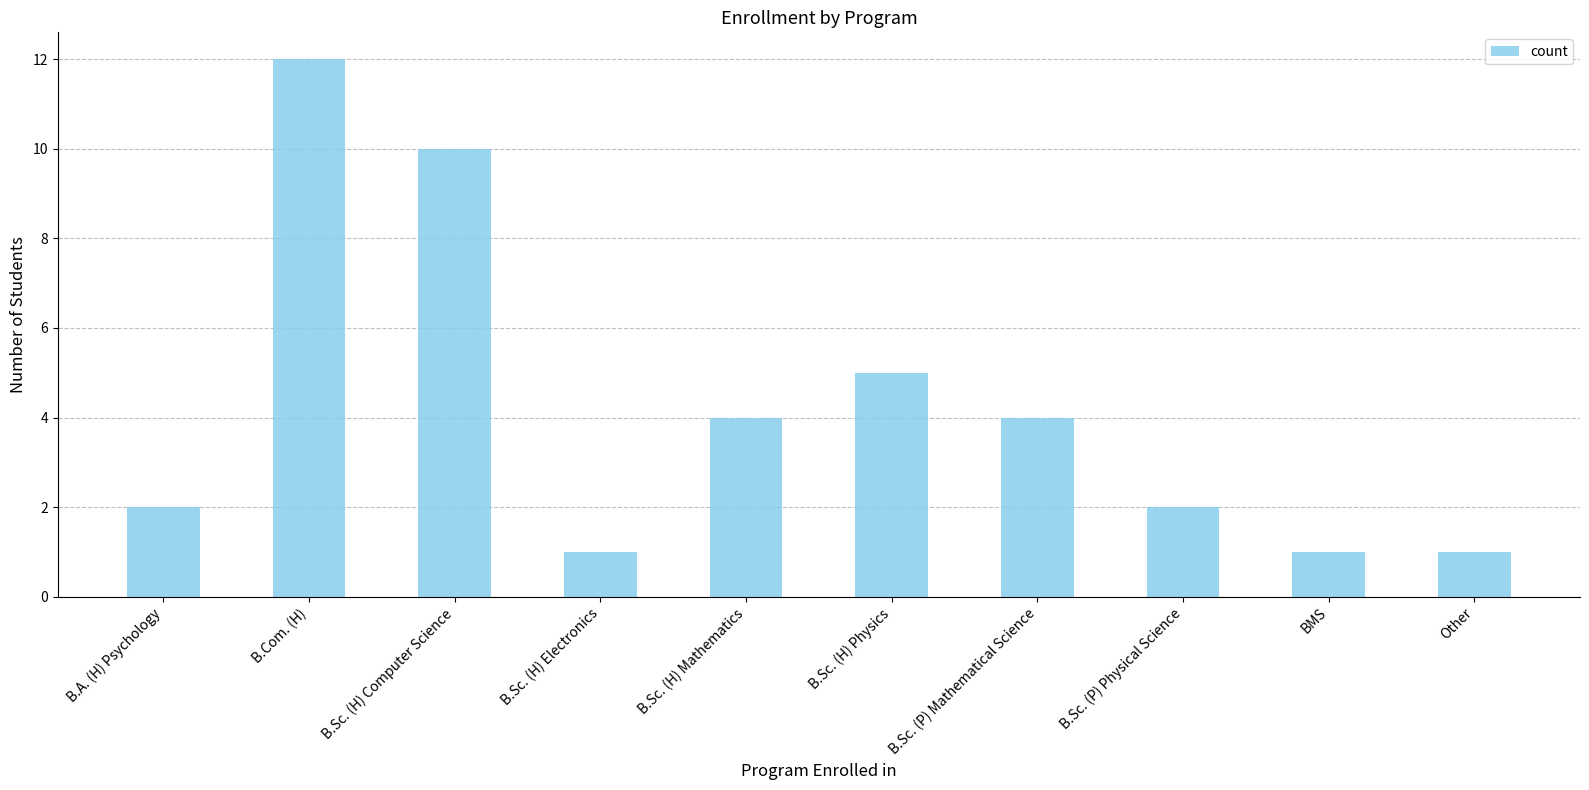

What is the greatest value displayed?

12